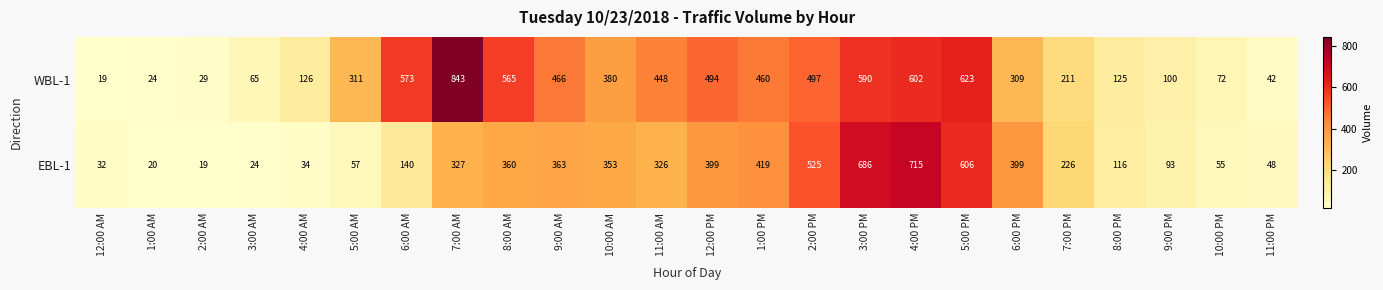

The EBL-1 series shows 592 at 8:00 AM. True or false?

False